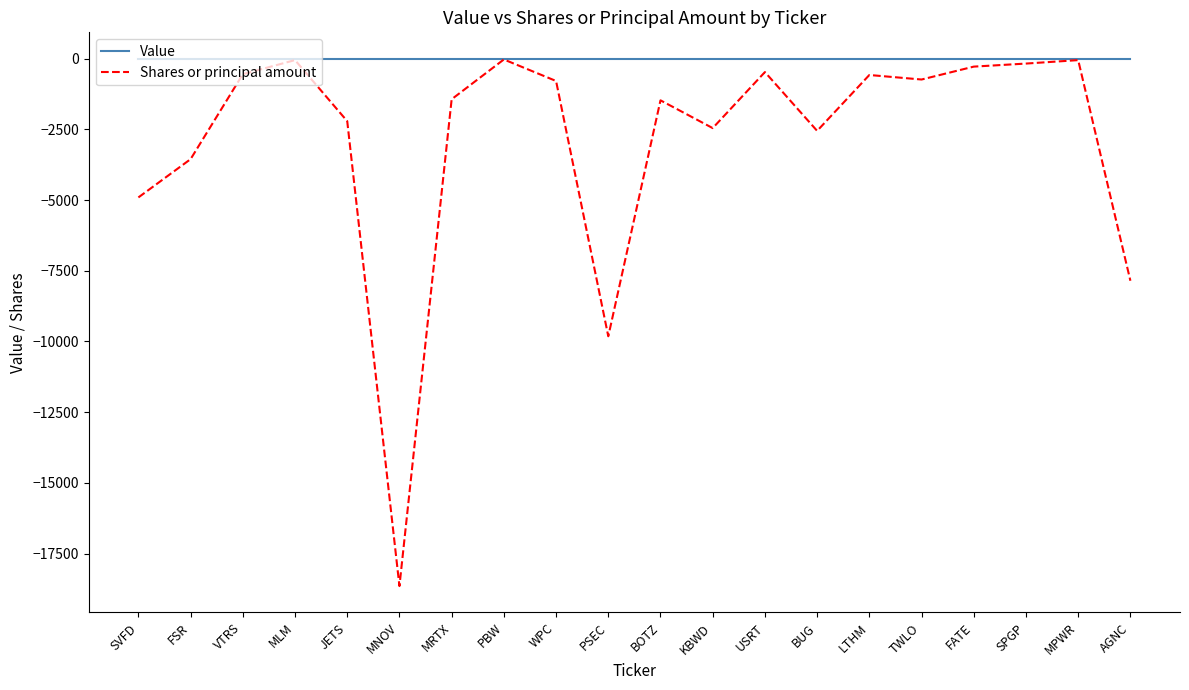

What is the sum of the Shares or principal amount values at FSR and MPWR?

-3602